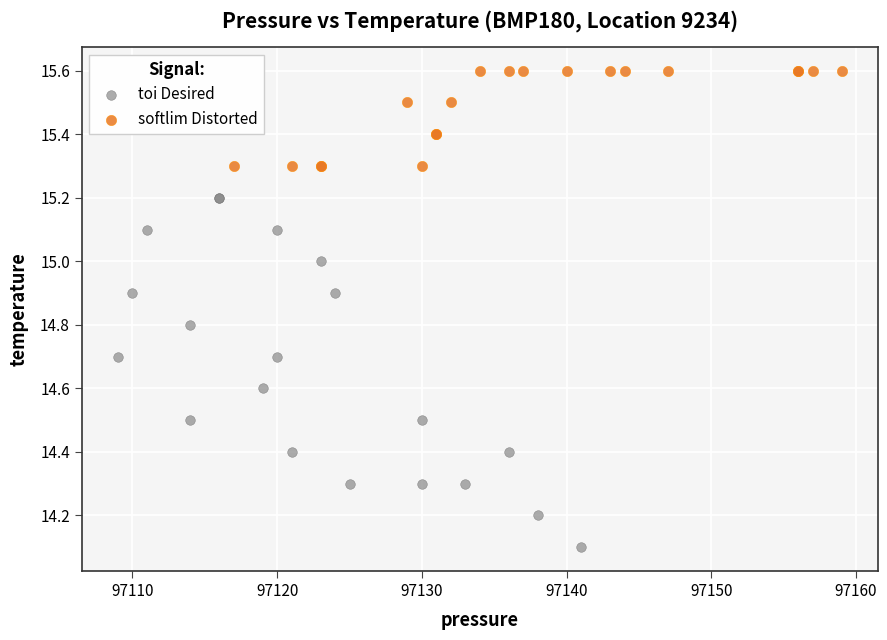

Which series has the largest Y range (max minus min)?

toi Desired